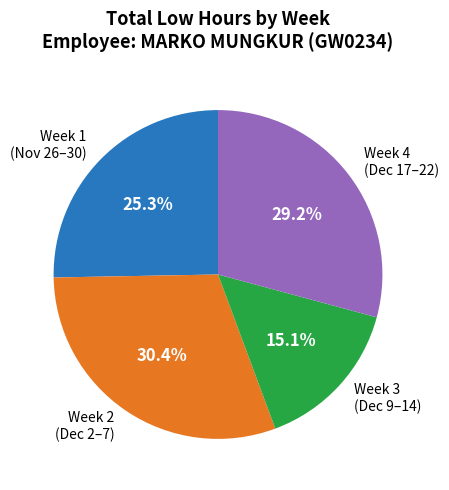

How many slices are in this pie chart?

4